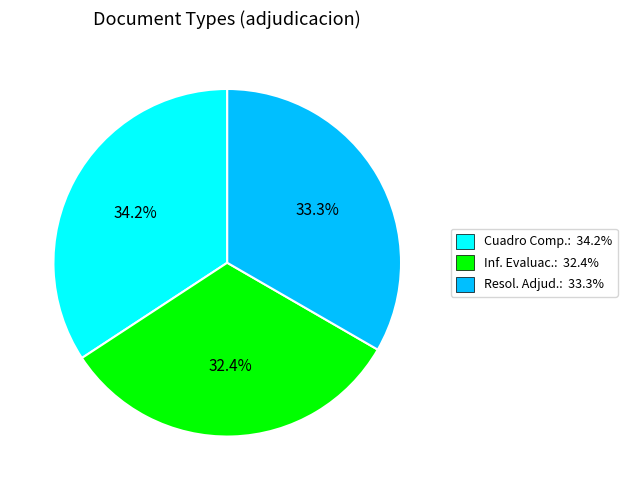

Does any single category account for the majority?

No